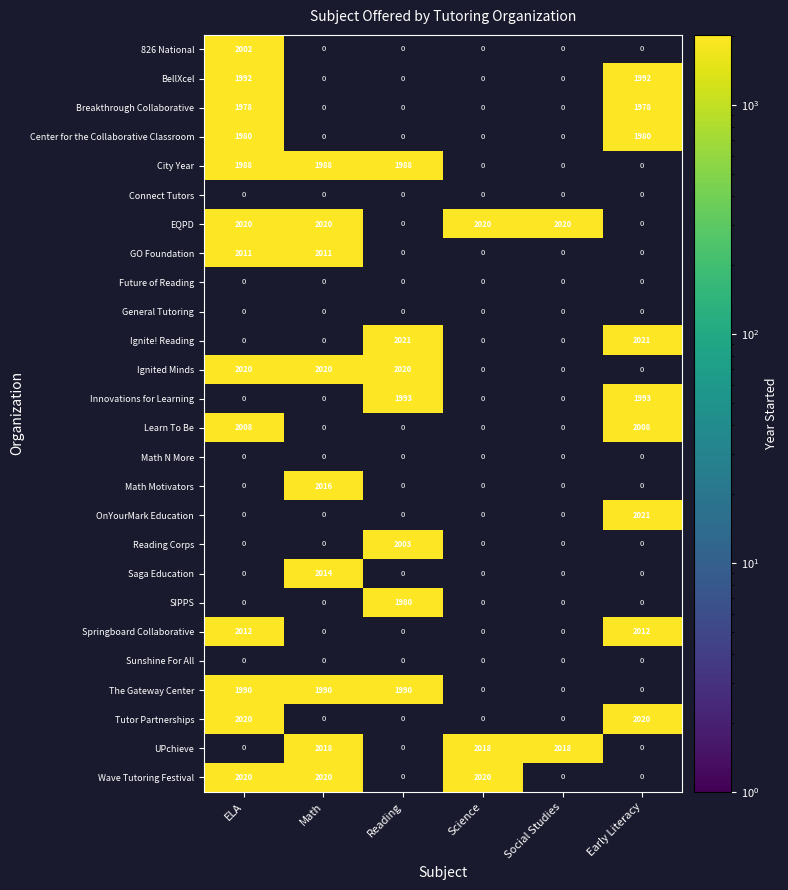

The Math Motivators series shows 0 at Reading. True or false?

True